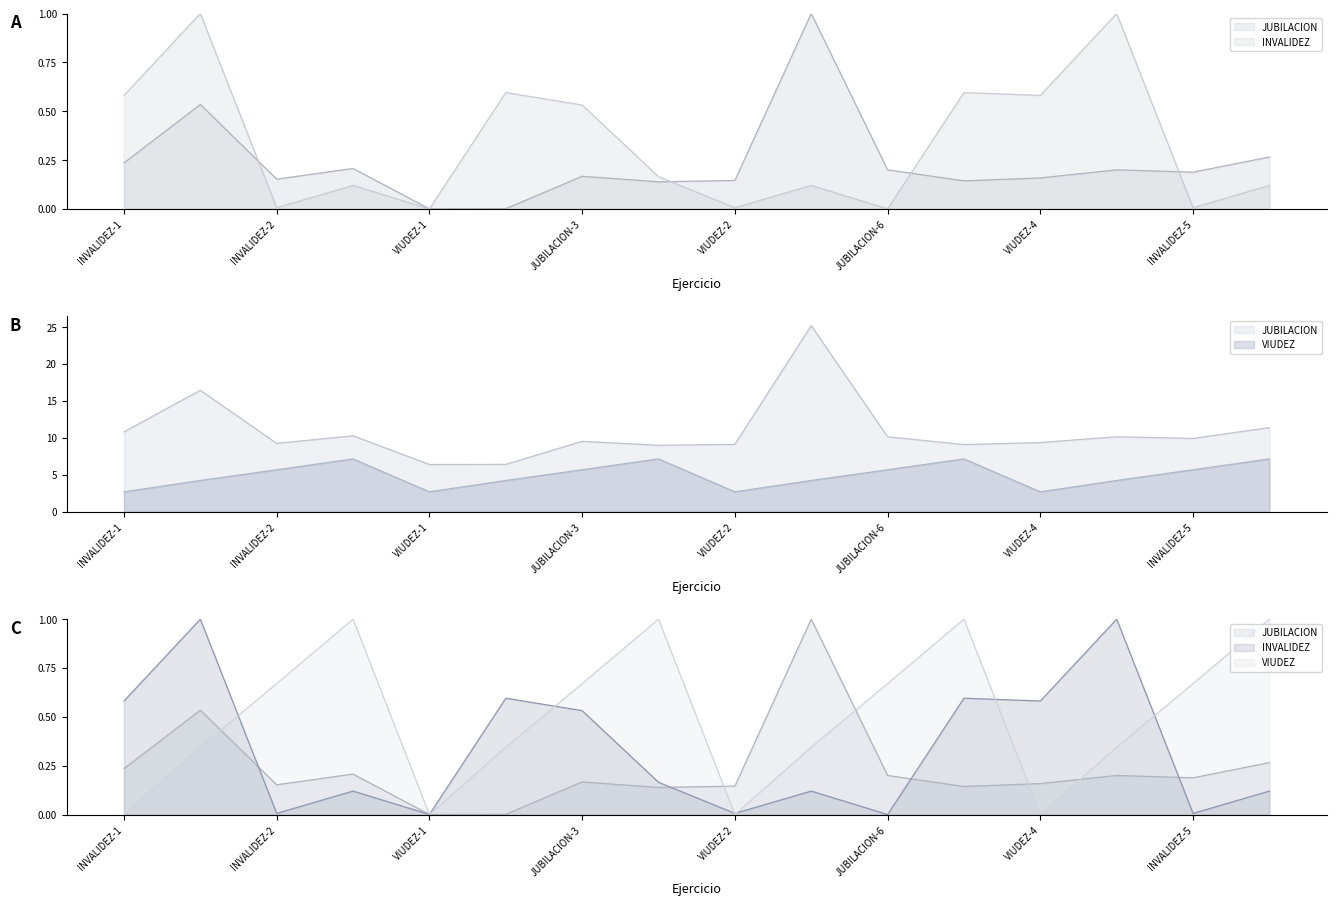

Read the VIUDEZ value at JUBILACION-3.

5.7